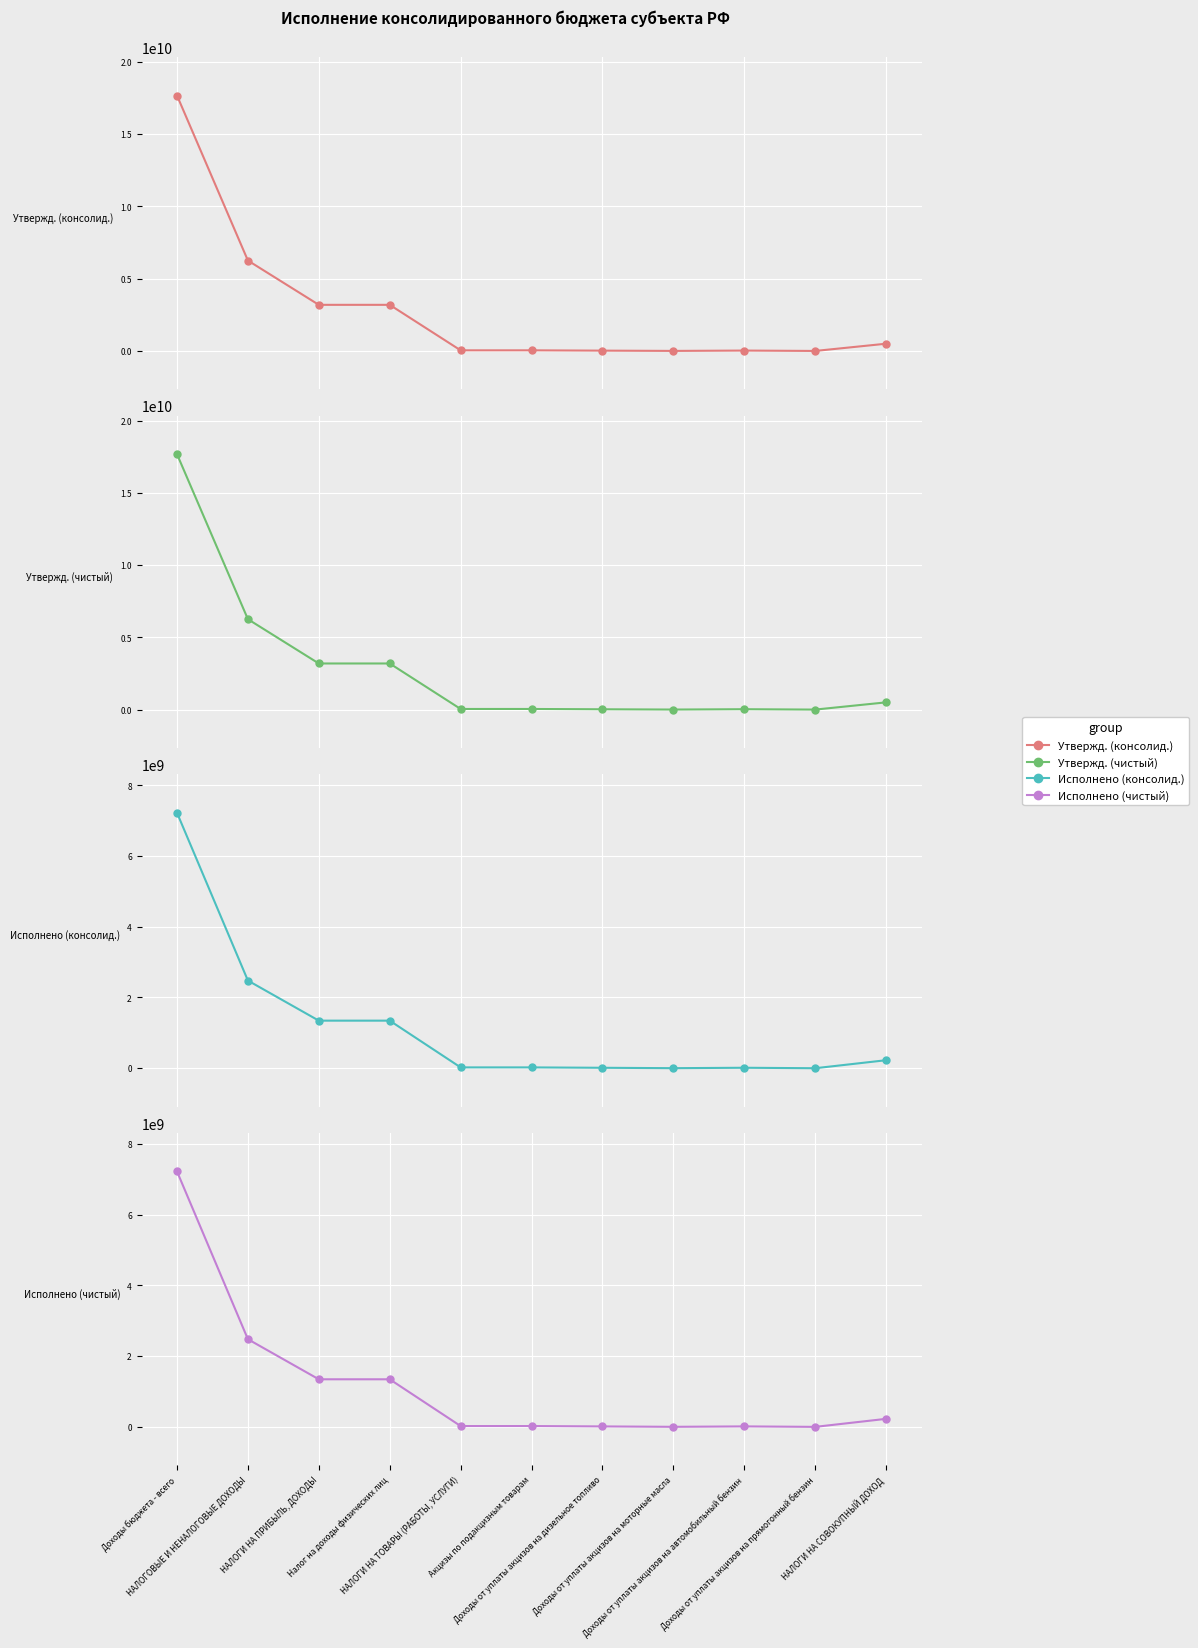

Is it true that Исполнено (чистый) equals 5227528.5 at НАЛОГИ НА ТОВАРЫ (РАБОТЫ, УСЛУГИ)?

False